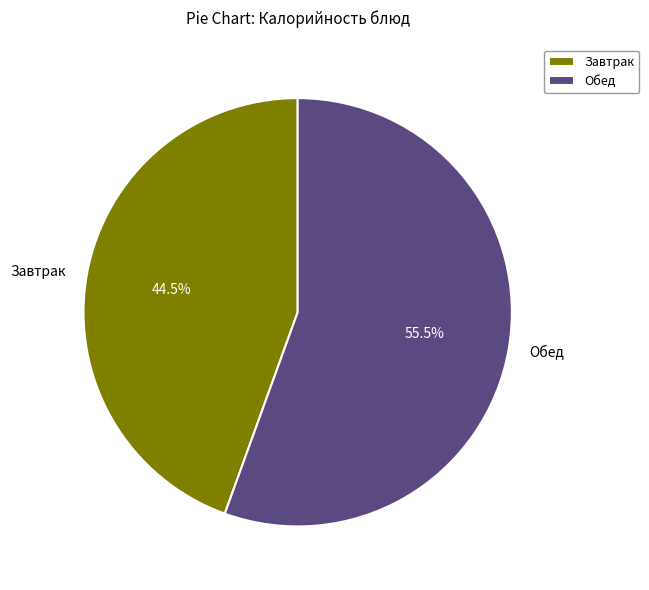

What is the ratio of the value at Завтрак to the value at Обед?

0.8